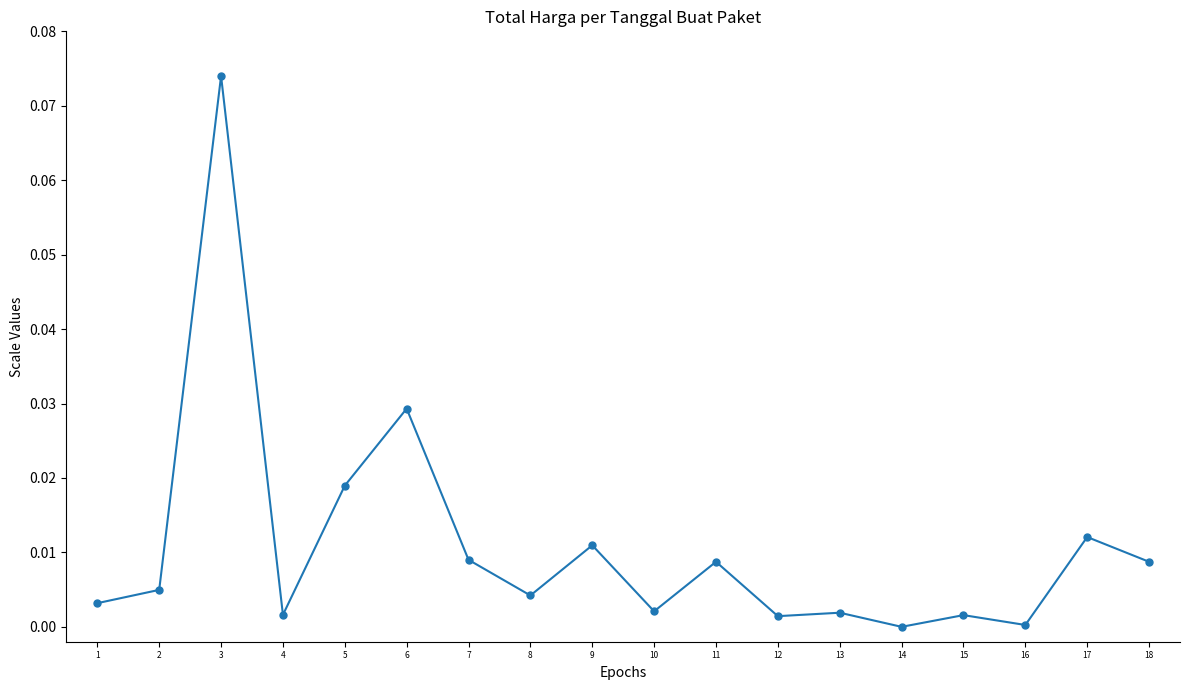

Where is the first local maximum?

3